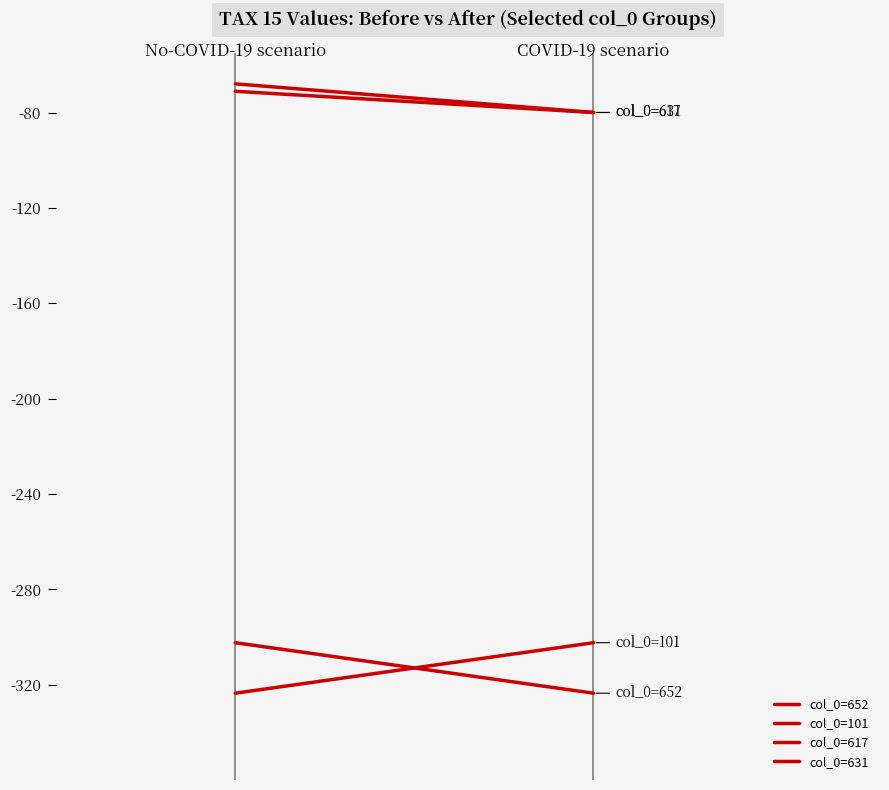

What is the maximum value for col_0=652?

-302.4